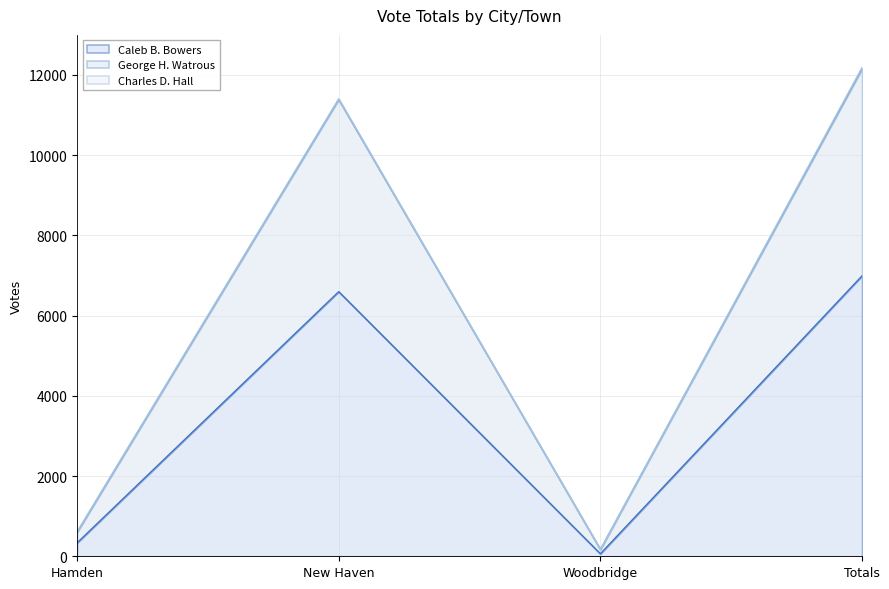

What is the value of the George H. Watrous point at the 1st from the left?

610